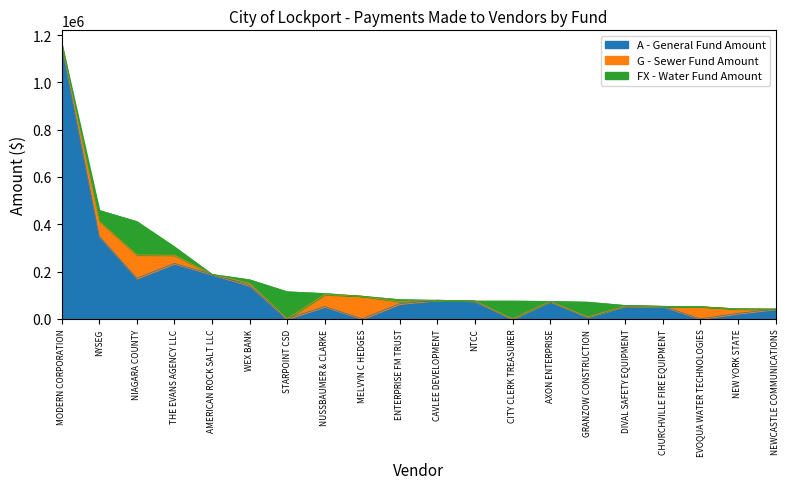

At which label does G - Sewer Fund Amount first exceed 7171?

MODERN CORPORATION